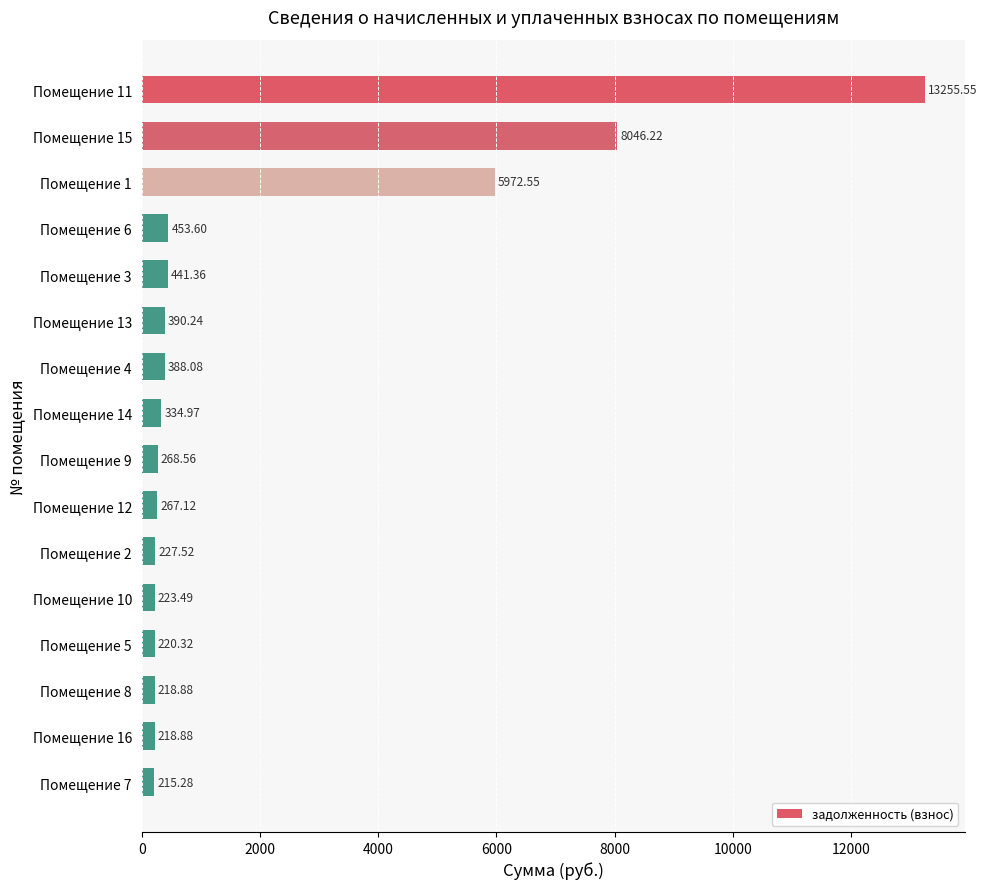

What is the difference between the second highest and second lowest values?

7827.3